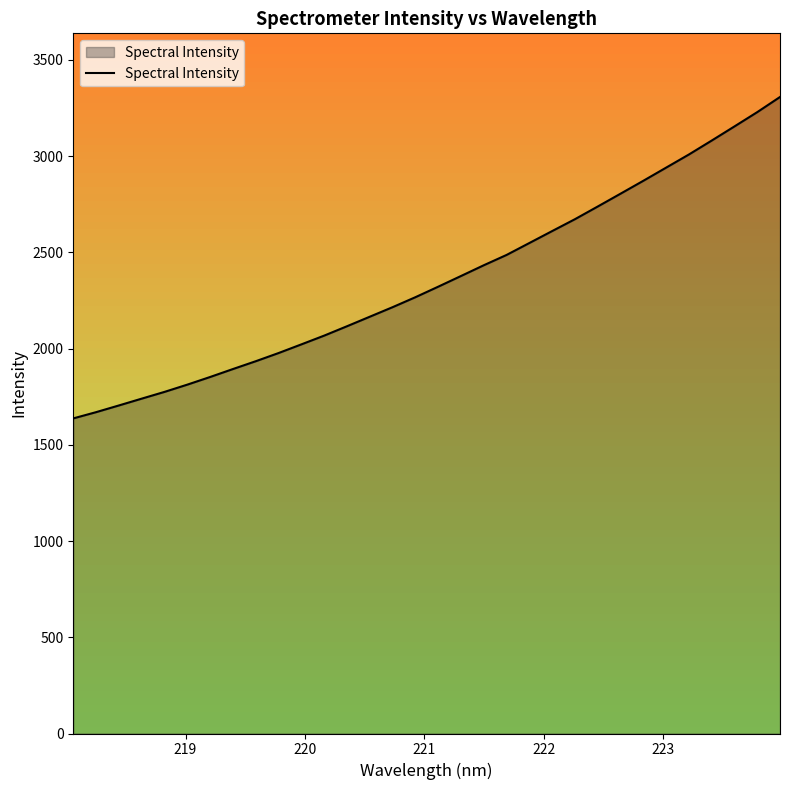

What is the smallest value displayed?

1637.1